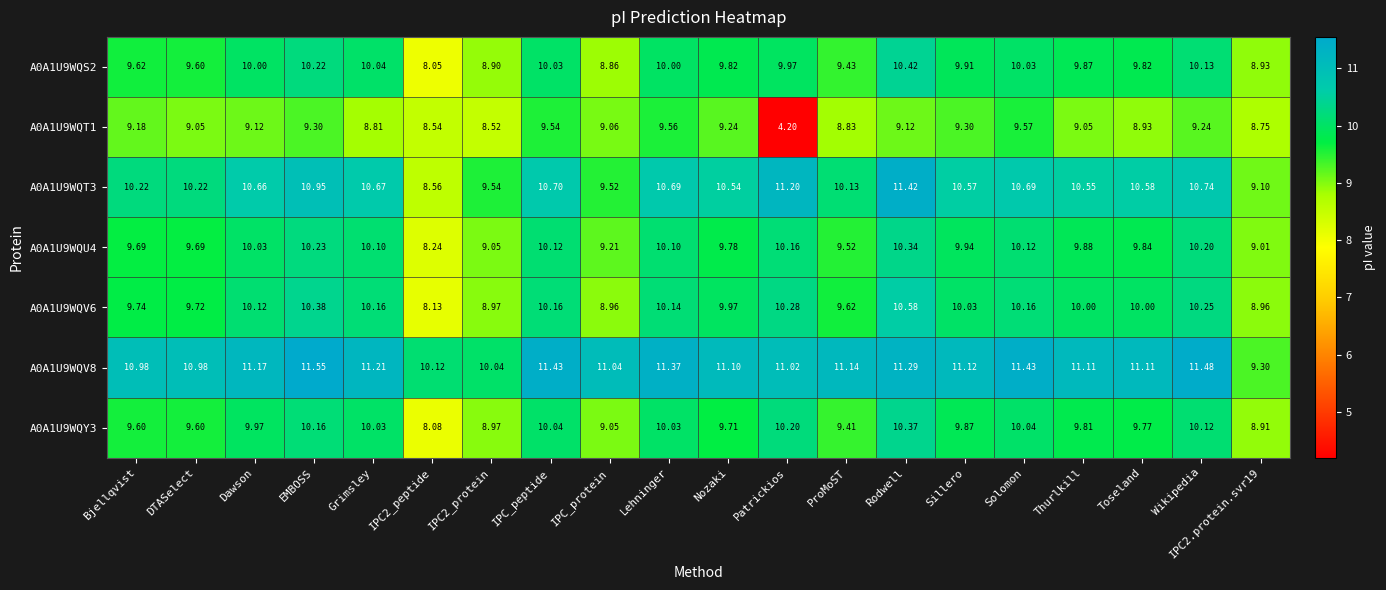

Is the value of A0A1U9WQT1 at Thurlkill greater than the value of A0A1U9WQV6 at Rodwell?

No